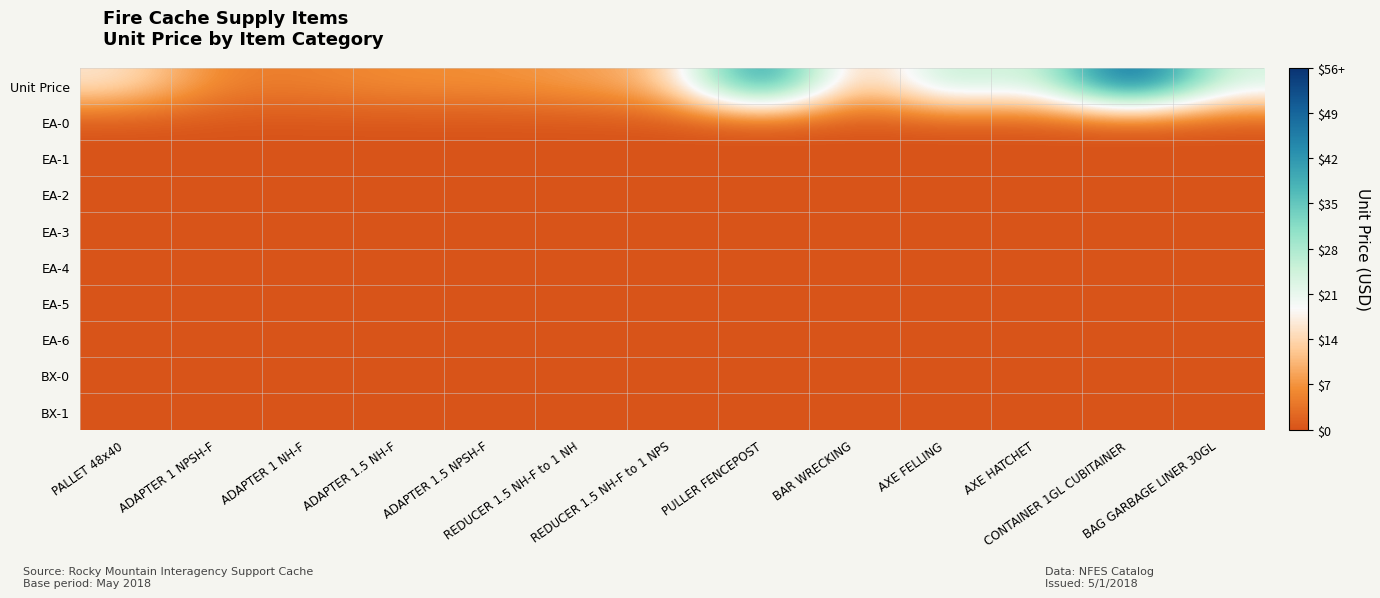

At which category is the sum across all series the highest?

CONTAINER 1GL CUBITAINER